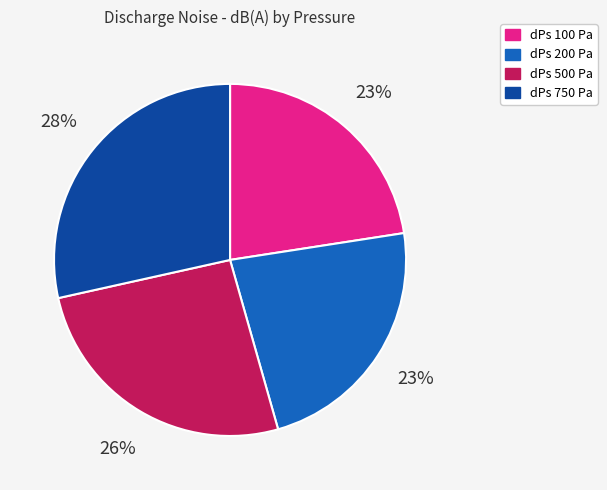

Does any single category account for the majority?

No